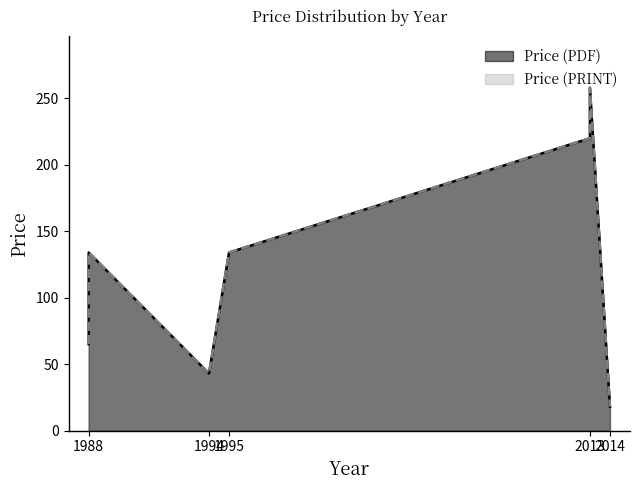

At how many categories does at least one series exceed 206?

2